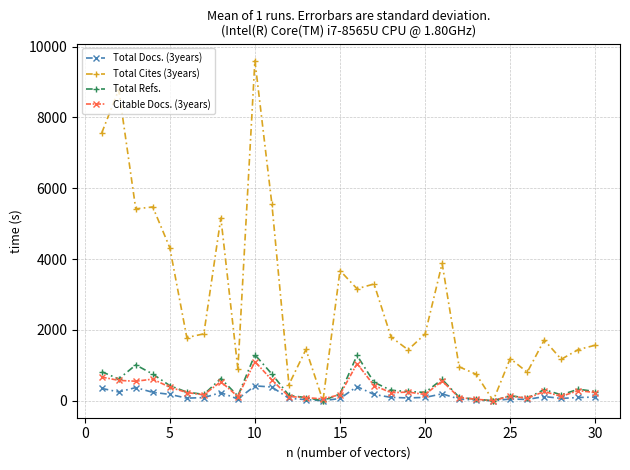

What are all the series names shown in the legend?

Total Docs. (3years), Total Cites (3years), Total Refs., Citable Docs. (3years)